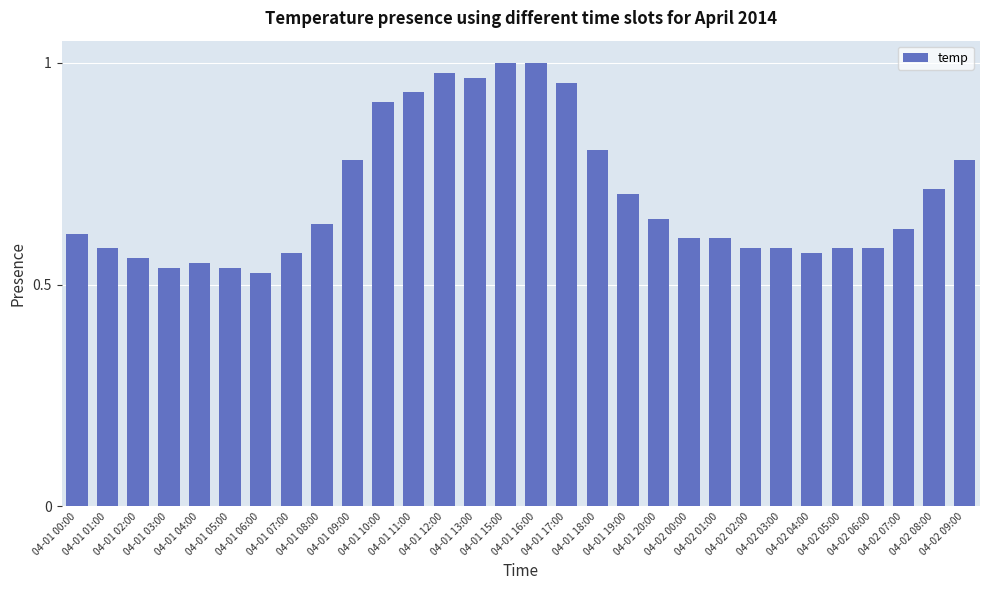

What is the sum of all values?

21.0